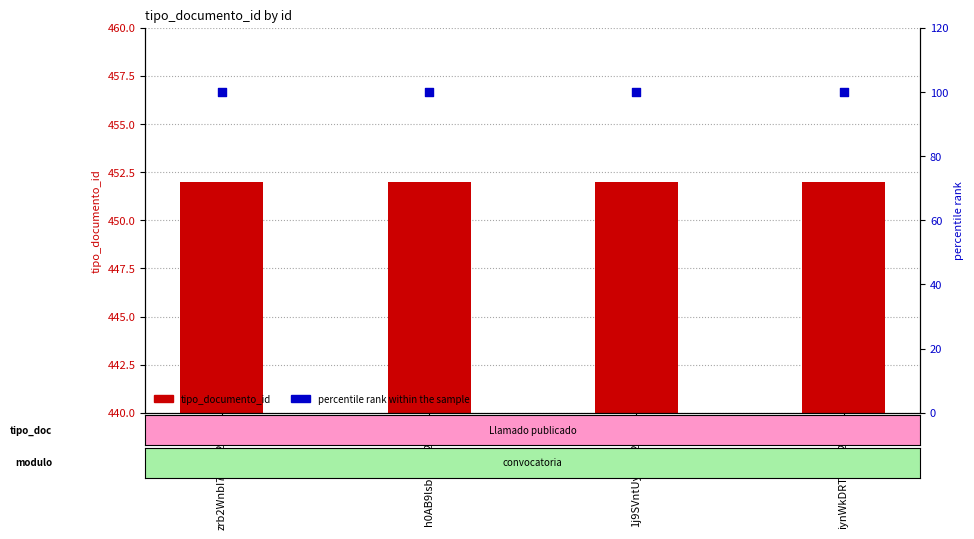

At which category is the sum across all series the highest?

zrb2WnbI7hU%253D